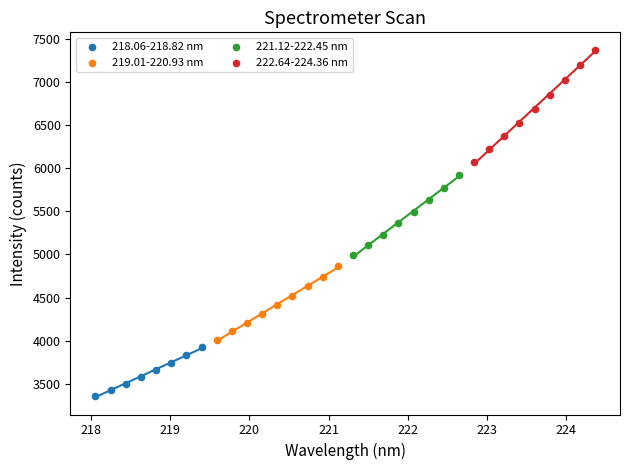

Which series reaches the maximum Y coordinate?

222.64-224.36 nm